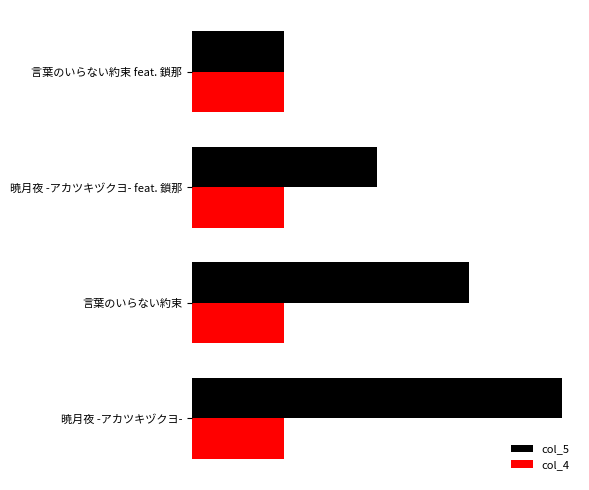

What is the sum of all col_4 values?

1.4